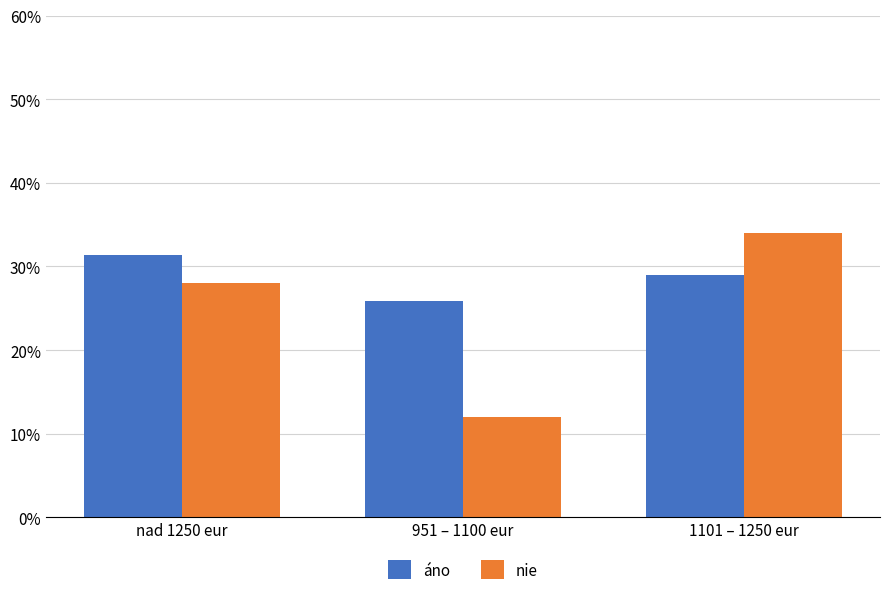

Which category has the highest value in the nie series?

1101 – 1250 eur